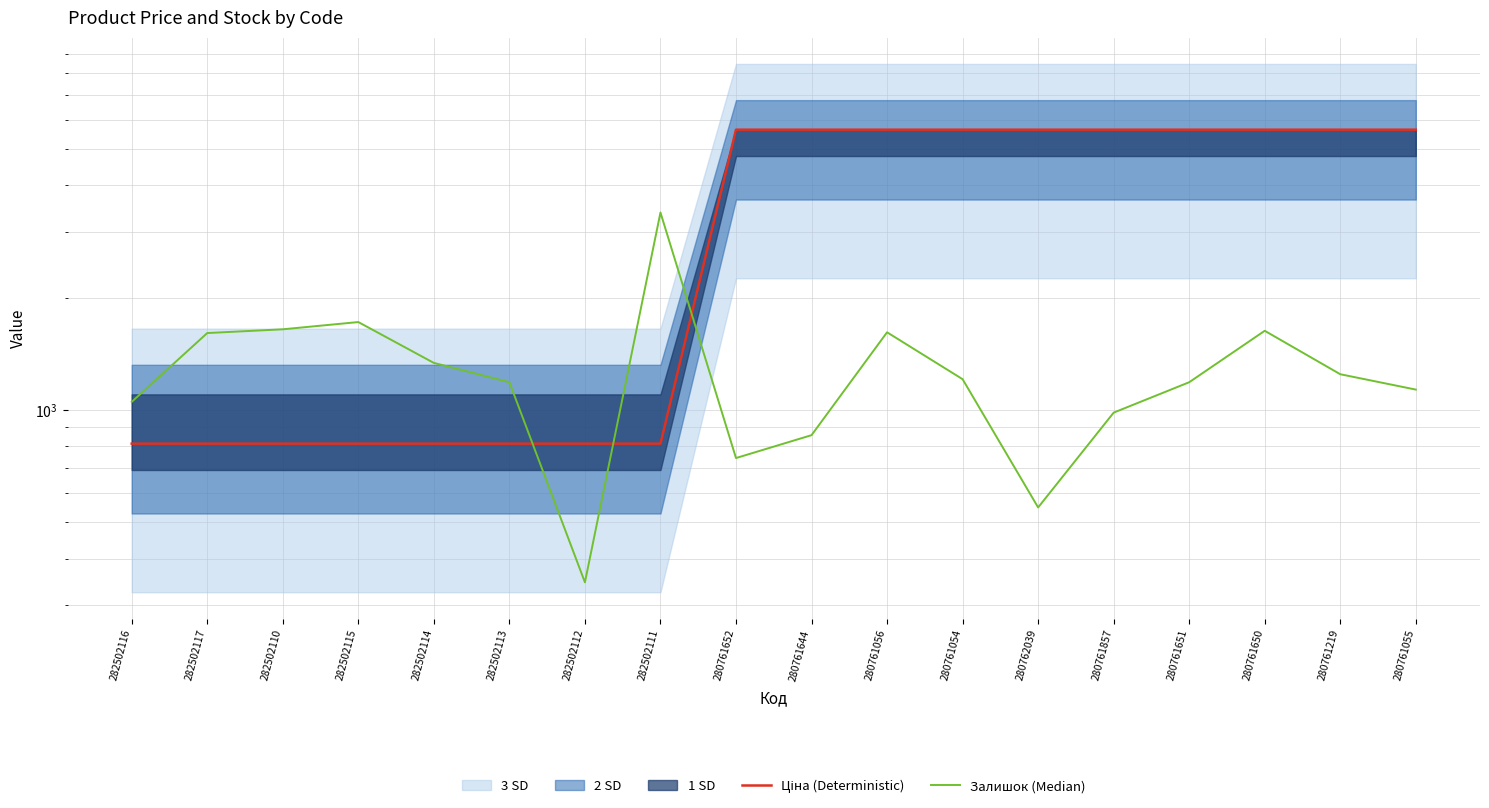

At which category does the chart reach its minimum across all series?

282502112